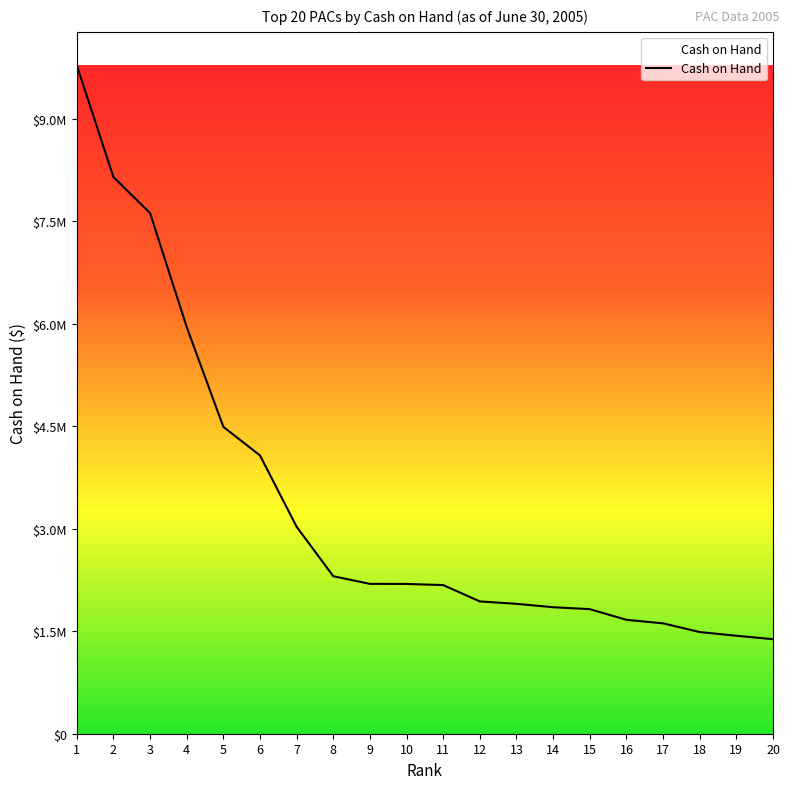

Does the chart display data point markers on the line(s)?

No